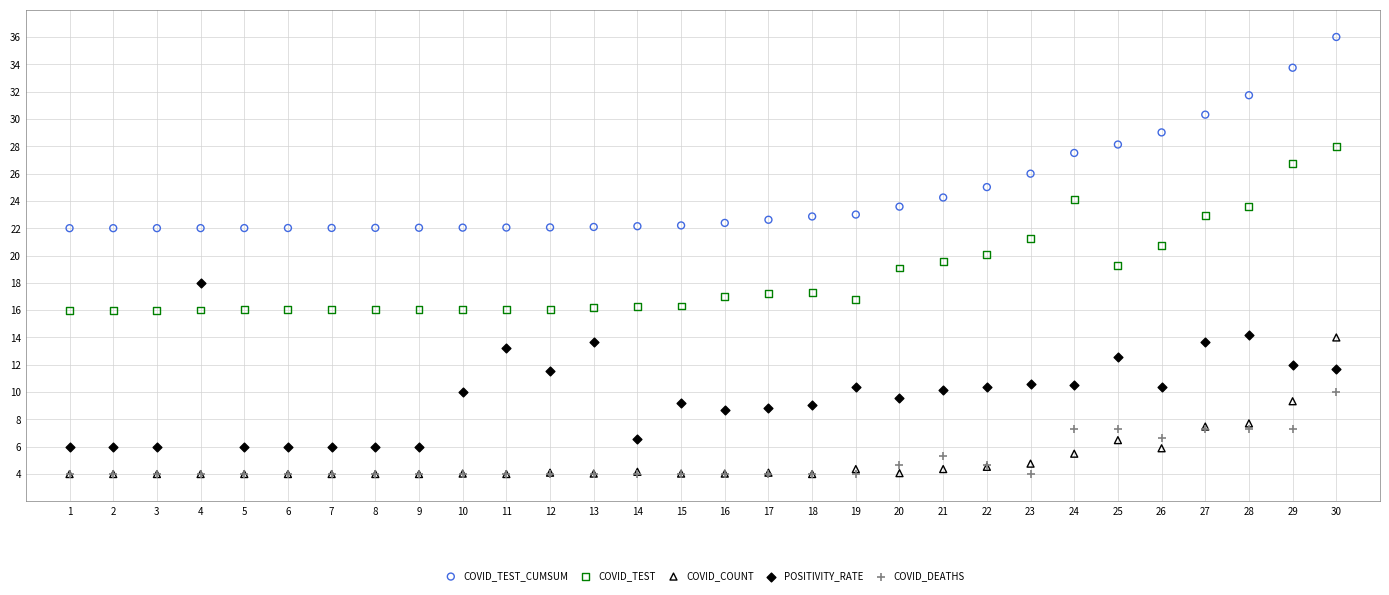

What are all the series names shown in the legend?

COVID_TEST_CUMSUM, COVID_TEST, COVID_COUNT, POSITIVITY_RATE, COVID_DEATHS